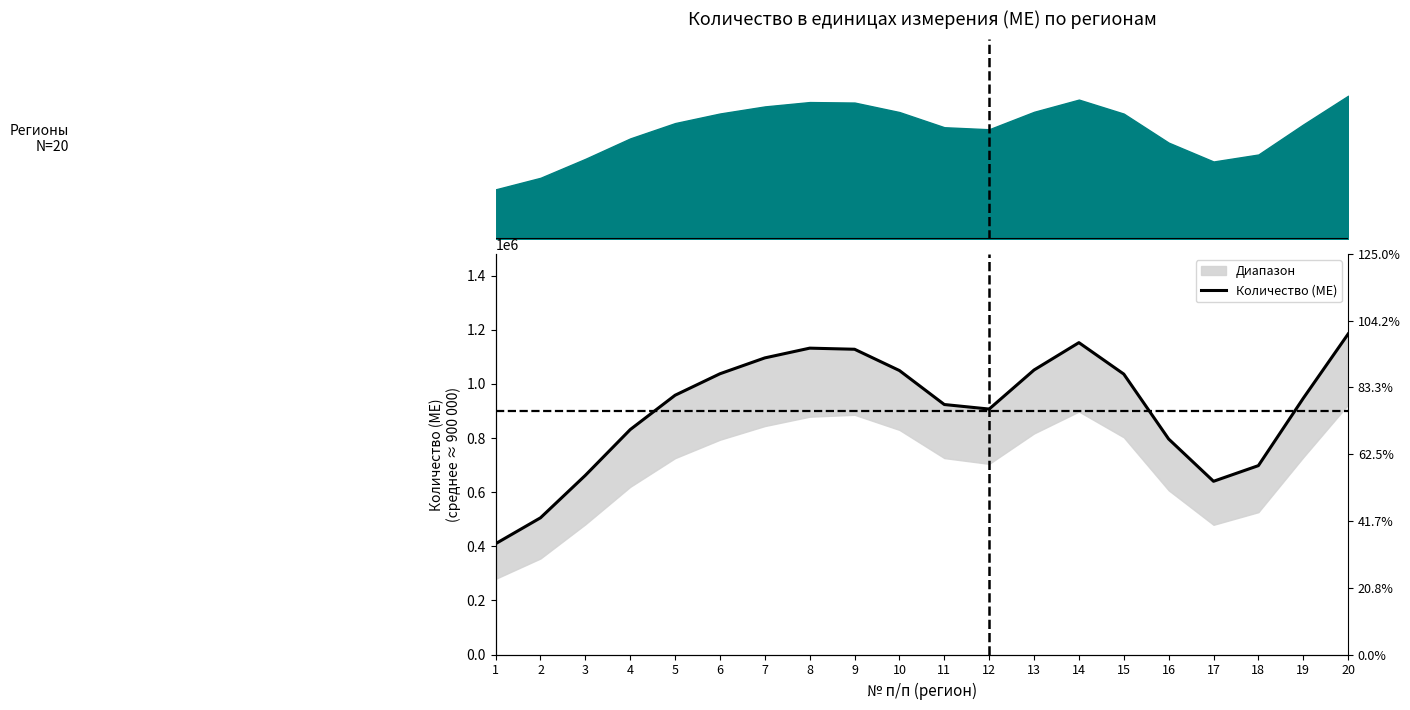

How many lines are shown in the chart?

1